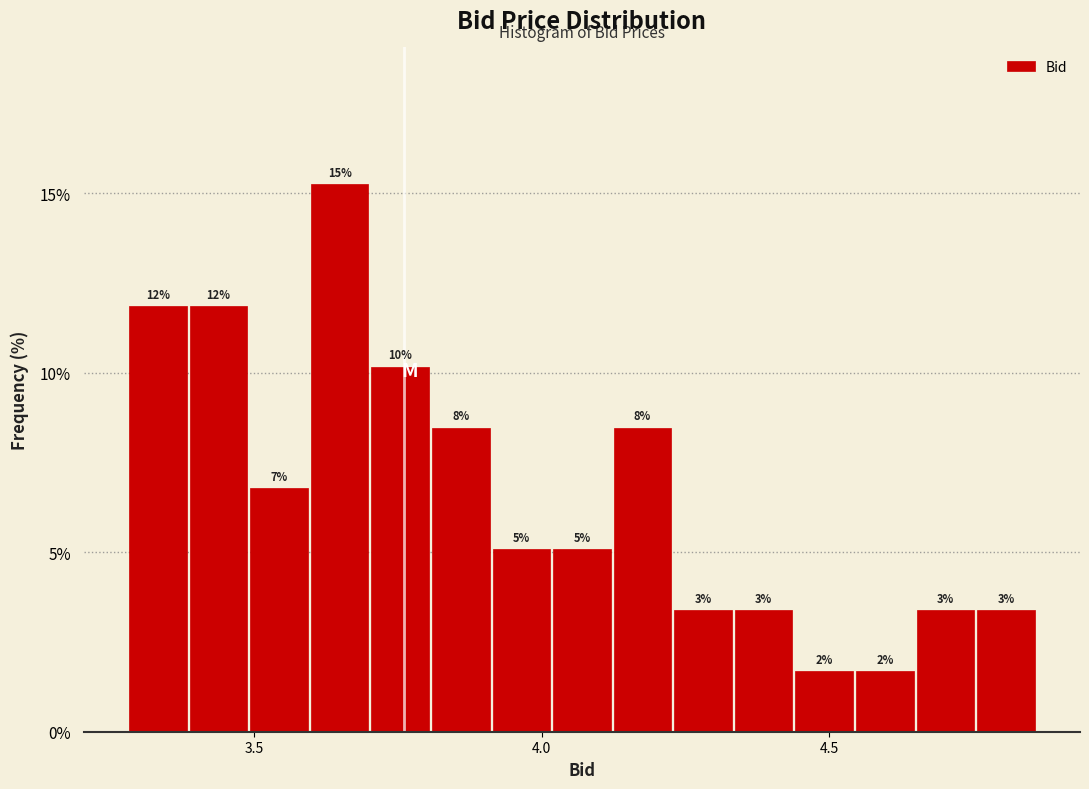

Around what value on the x-axis is the tallest bar? Give the approximate position of its centre, as read against the axis.

3.65